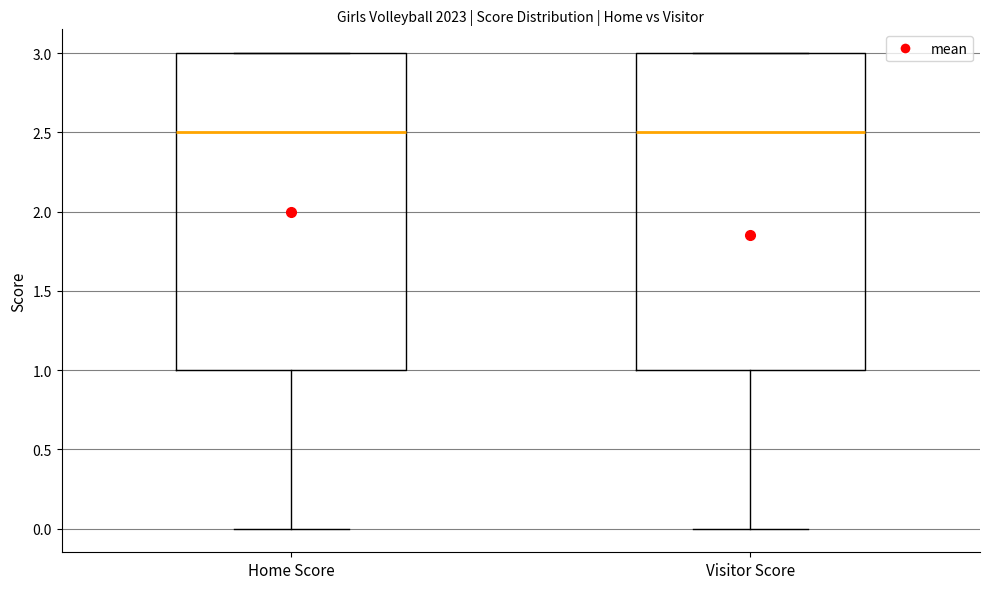

Reading left to right, transcribe this box plot: for each box, give where its median line is, the range the box spans, and where its two whiskers end, as read against the y-axis. The values are not printed on the chart, so give them approximately, as read against the axis.

Home Score: median 2.5, box 1.0 to 3.0, whiskers 0.0 to 3.0
Visitor Score: median 2.5, box 1.0 to 3.0, whiskers 0.0 to 3.0